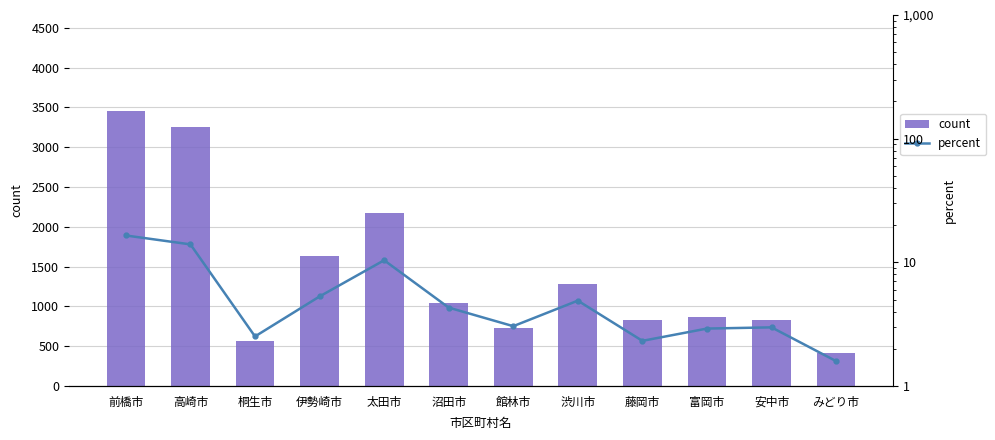

The value of count at 沼田市 is 1045.0. True or false?

True